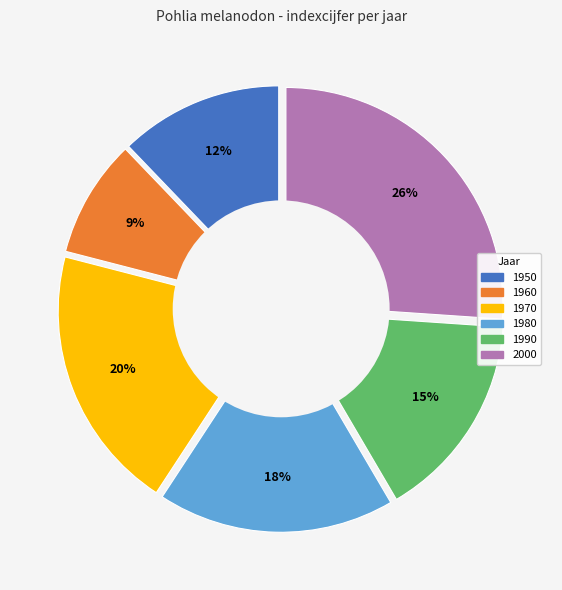

Is there a majority slice in this chart?

No